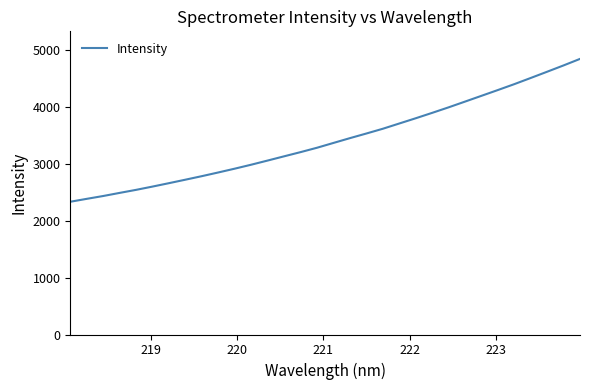

What is the difference between the maximum and minimum values?

2507.3